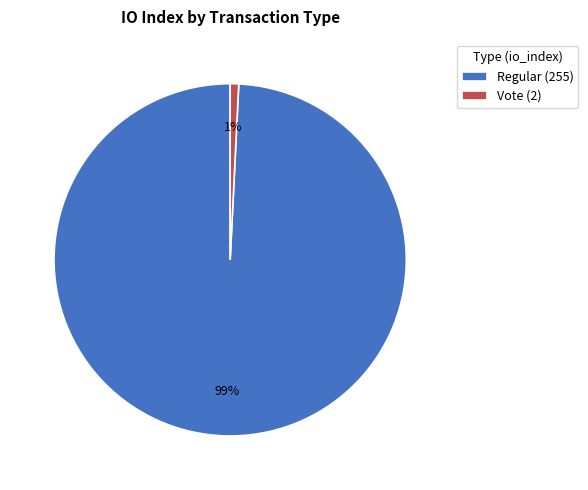

To the nearest percent, what portion does Regular (255) represent?

99%